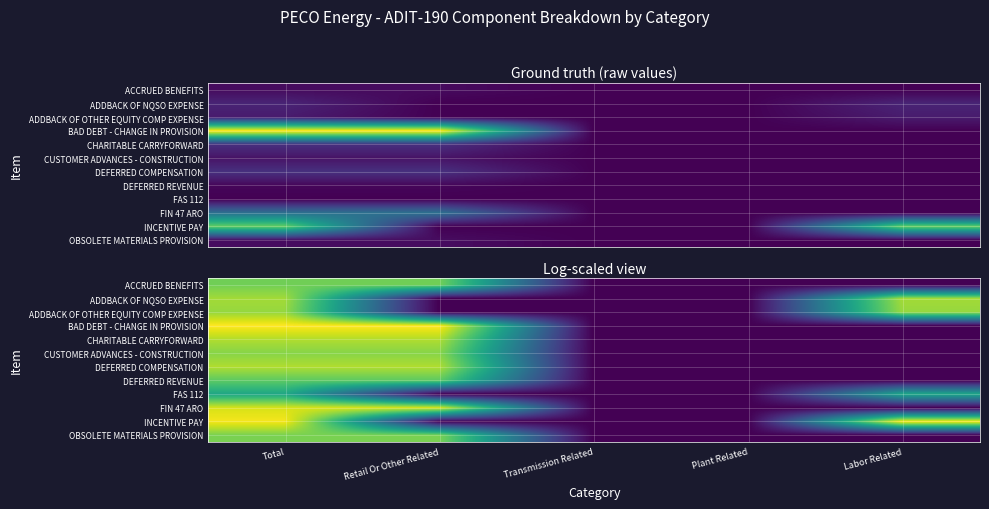

What is the difference between the highest and lowest values at Labor Related?

16.3